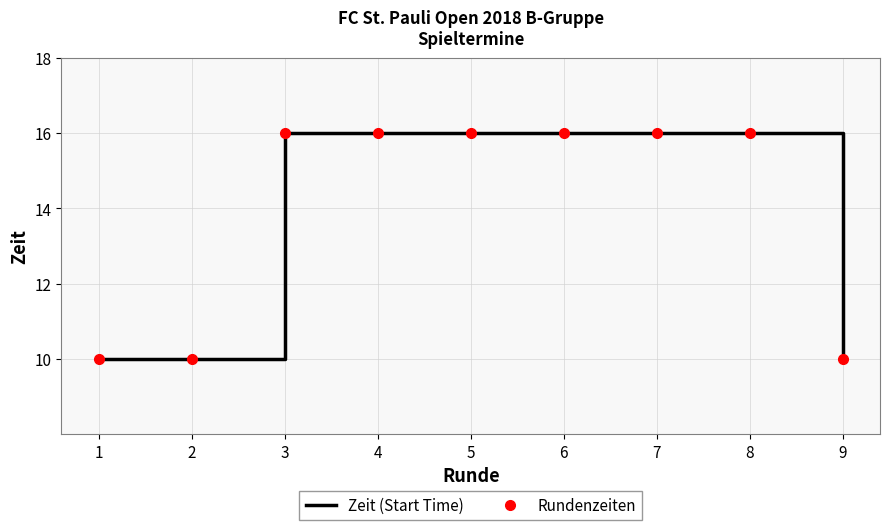

What is the sum of all Zeit (Start Time) values?

126